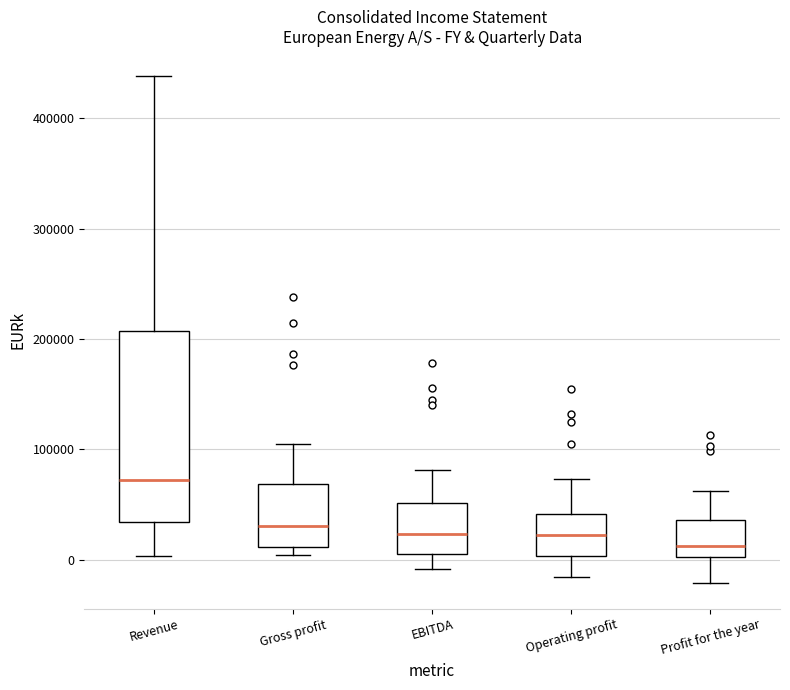

Reading left to right, transcribe this box plot: for each box, give where its median line is, the range the box spans, and where its two whiskers end, as read against the y-axis. The values are not printed on the chart, so give them approximately, as read against the axis.

Revenue: median 70000, box 30000 to 210000, whiskers 0 to 440000
Gross profit: median 30000, box 10000 to 70000, whiskers 0 to 100000
EBITDA: median 20000, box 10000 to 50000, whiskers -10000 to 80000
Operating profit: median 20000, box 0 to 40000, whiskers -20000 to 70000
Profit for the year: median 10000, box 0 to 40000, whiskers -20000 to 60000